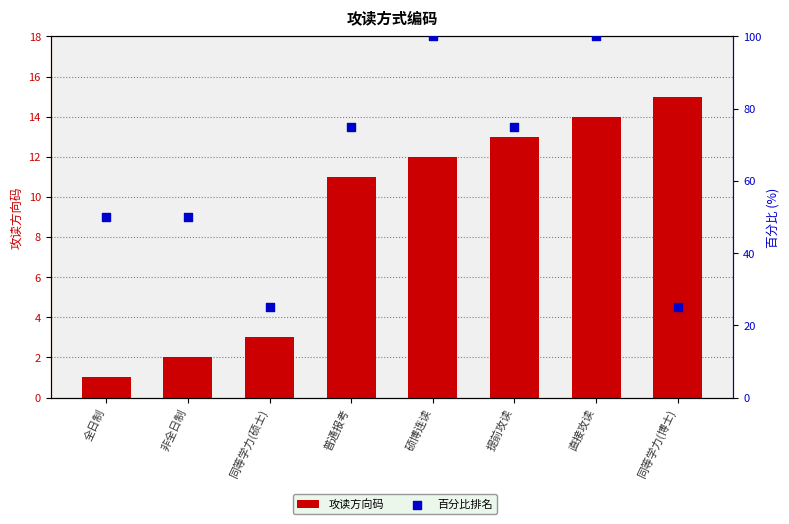

At how many categories does at least one series exceed 51?

4